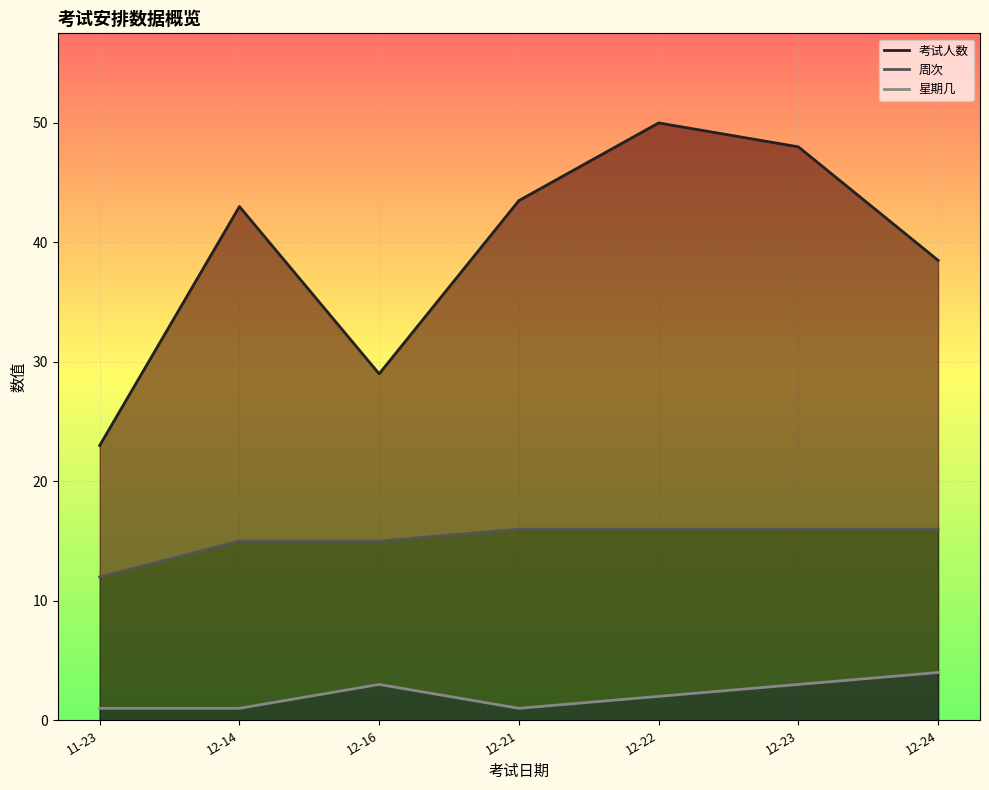

Is it true that 考试人数 equals 23.0 at 11-23?

True